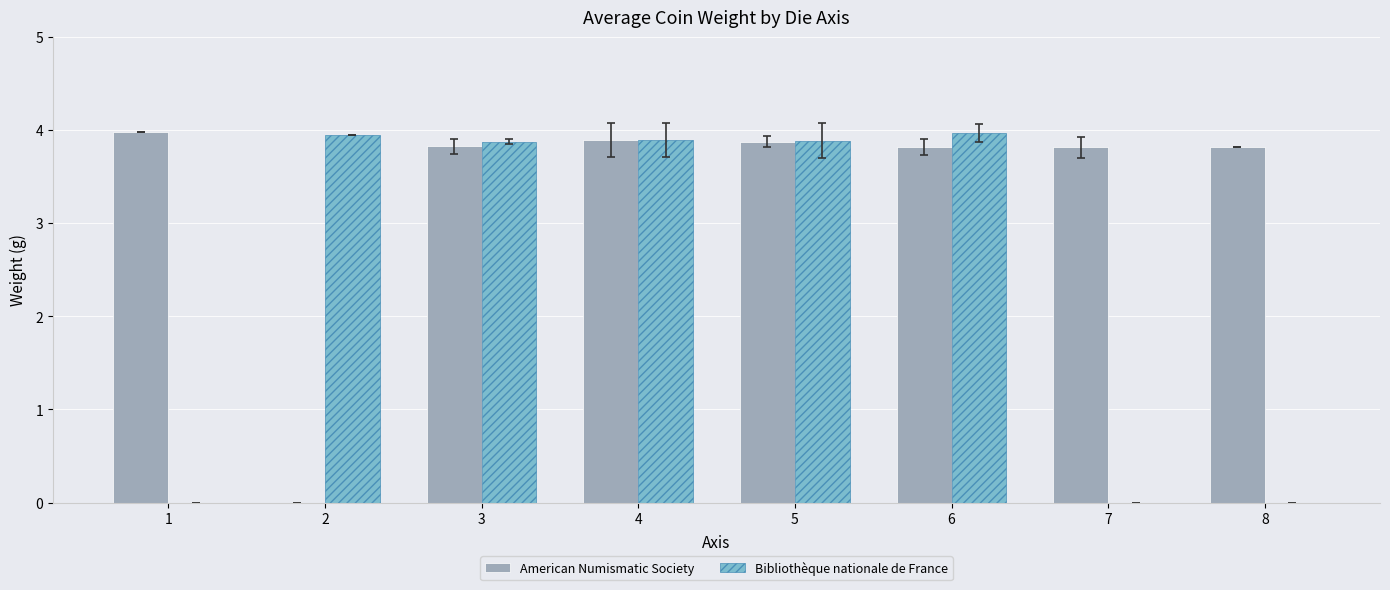

Which series changed the most between 1 and 4?

Bibliothèque nationale de France